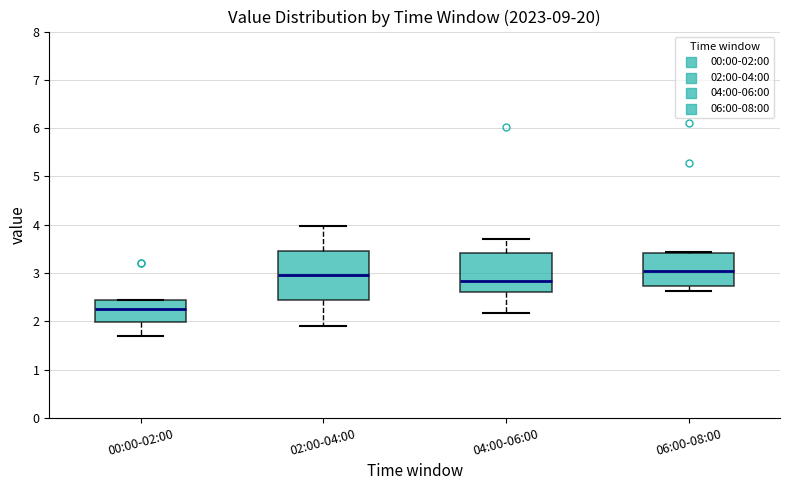

Where is the upper edge of the box for 00:00-02:00 on the y-axis? The values are not printed on the chart, so give them approximately, as read against the axis.

2.4